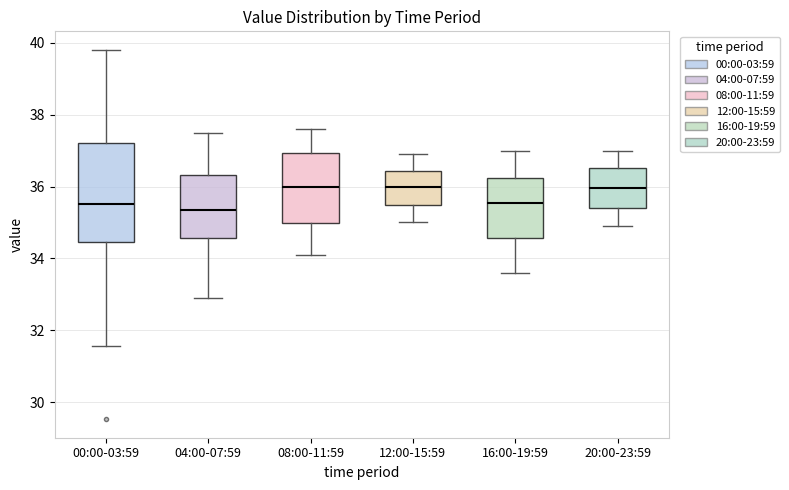

Comparing the boxes themselves (not the whiskers), which one is the tallest?

00:00-03:59